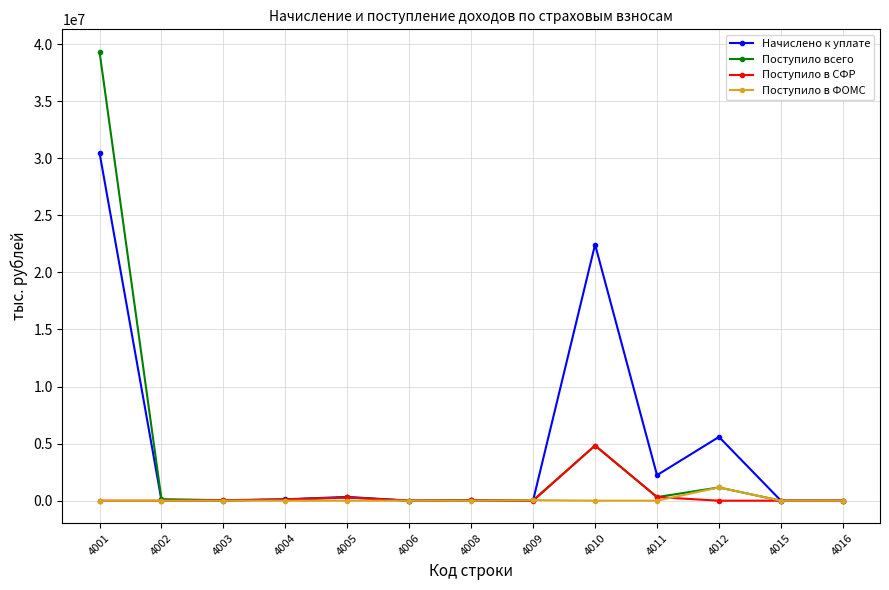

At which category is the sum across all series the highest?

4001